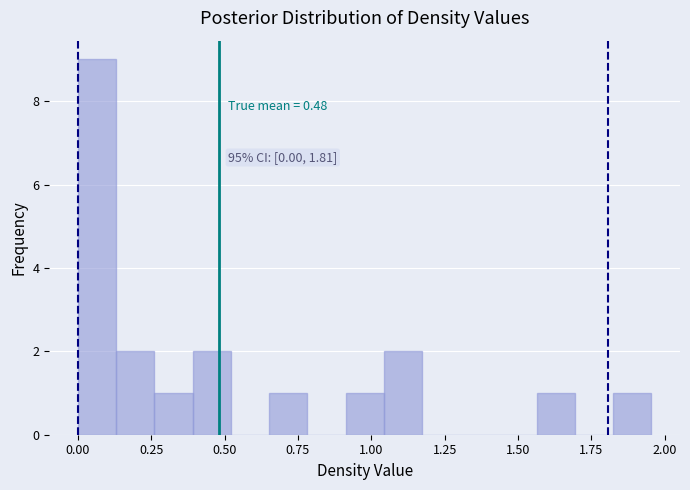

Read against the x-axis, roughly where is the centre of the tallest bar?

0.05